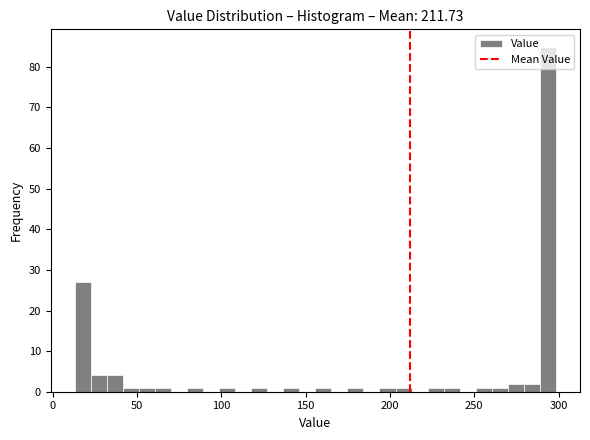

Read against the x-axis, roughly where is the centre of the tallest bar?

295